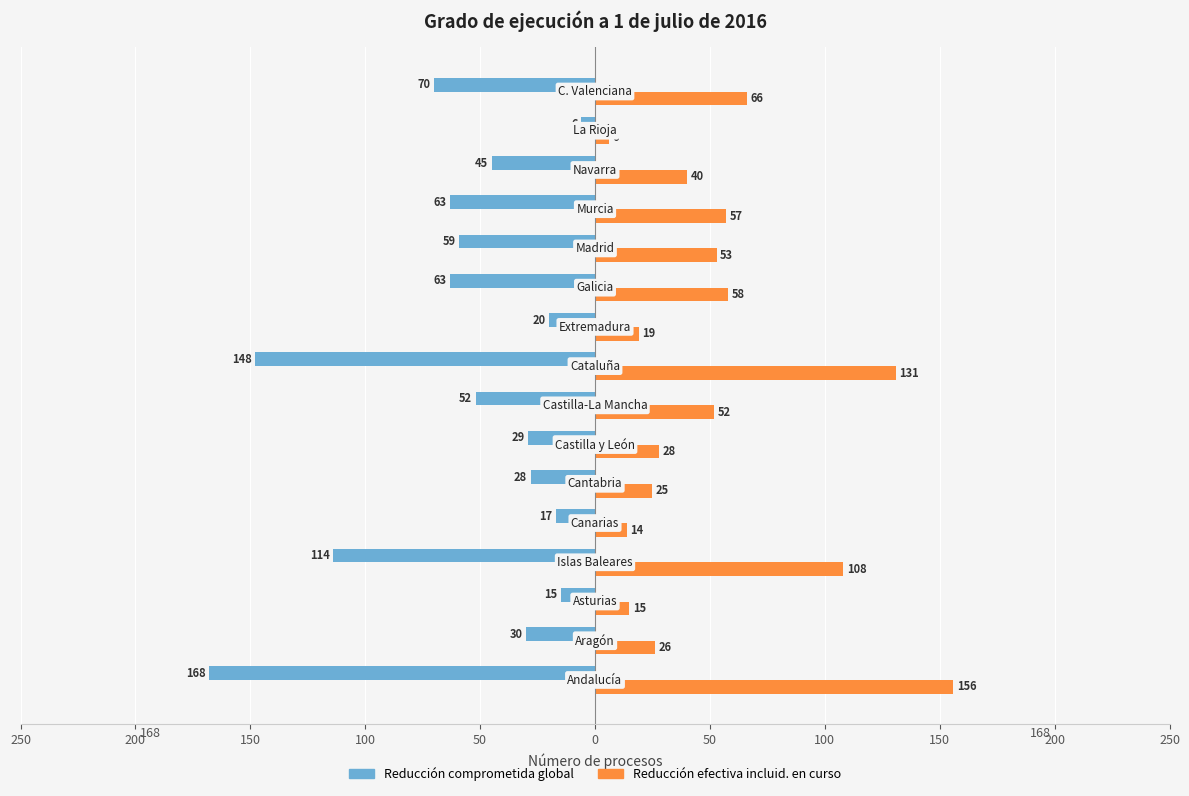

What is the sum of all Reducción efectiva incluid. en curso values?

854